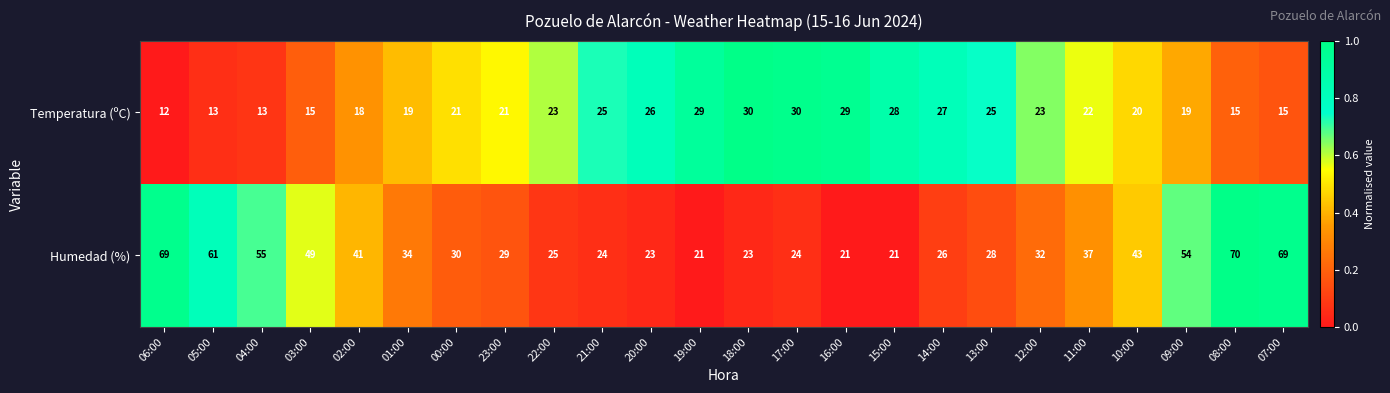

Count the number of data series in this chart.

2